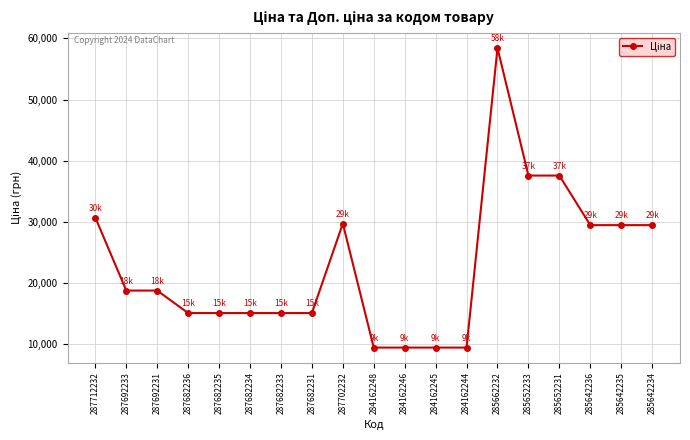

What is the sum of the values at 285652233 and 284162246?

47073.7